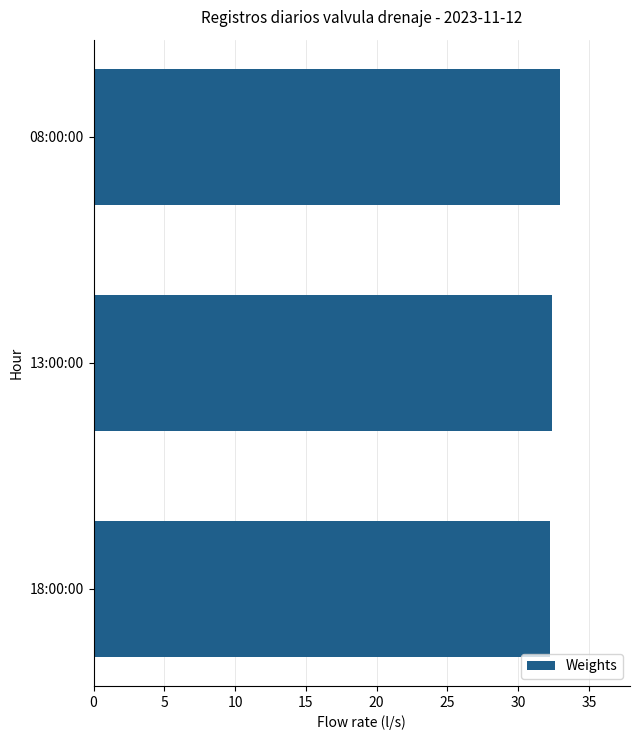

What is the sum of all values?

97.6